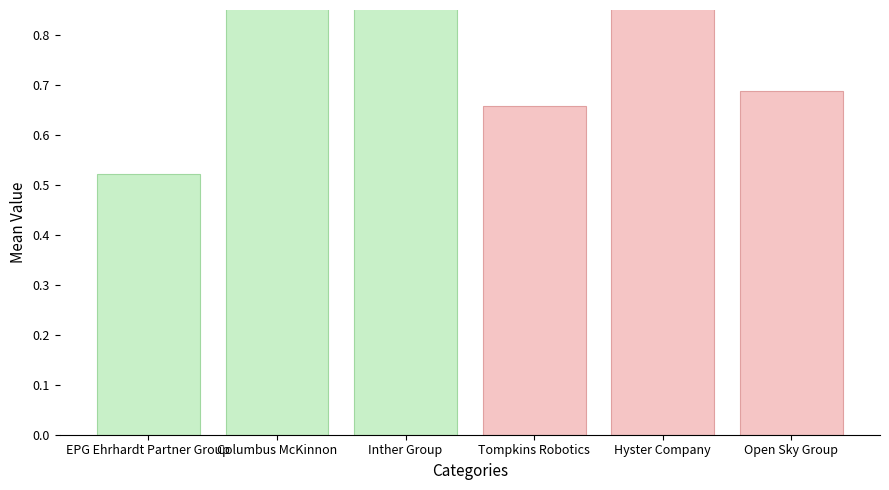

How many series are shown in this chart?

1